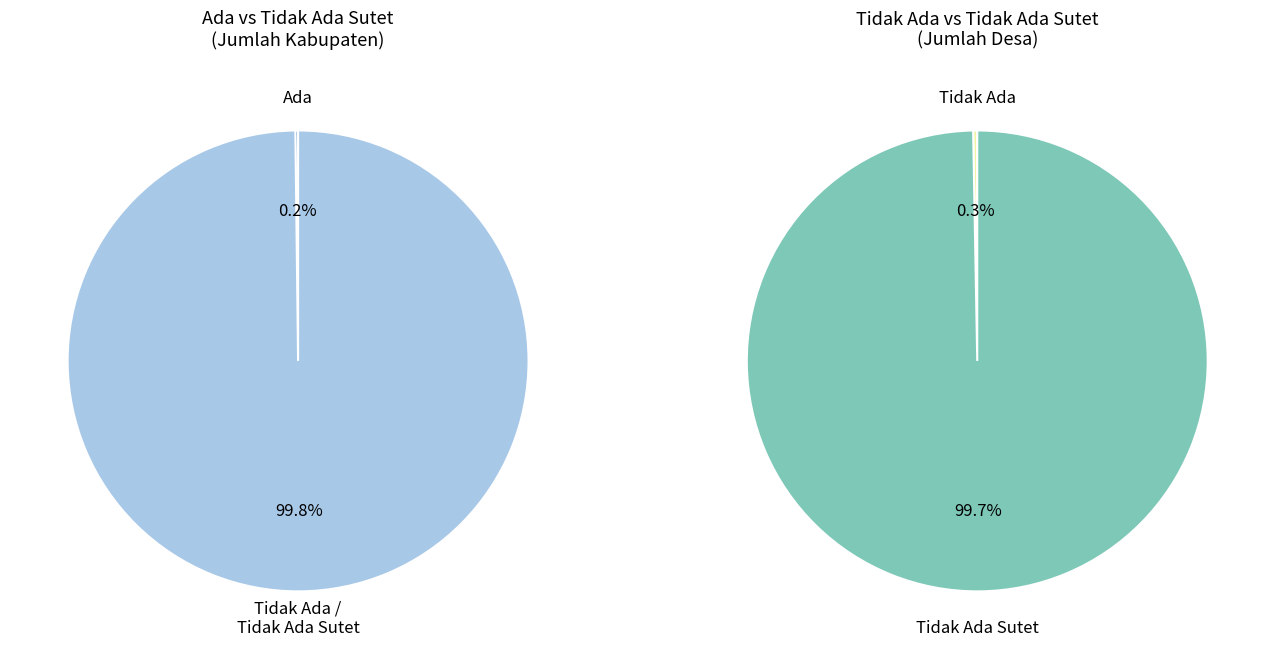

What percentage is NOT represented by Tidak Ada?

99.7%